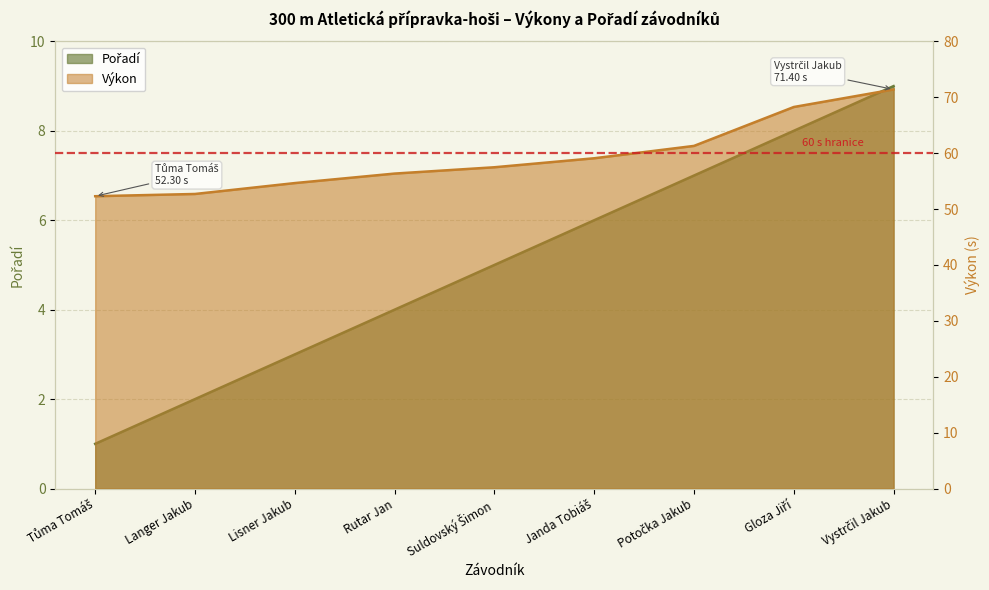

List the labels in order of Pořadí value, largest first.

Vystrčil Jakub, Gloza Jiří, Potočka Jakub, Janda Tobiáš, Suldovský Šimon, Rutar Jan, Lisner Jakub, Langer Jakub, Tůma Tomáš